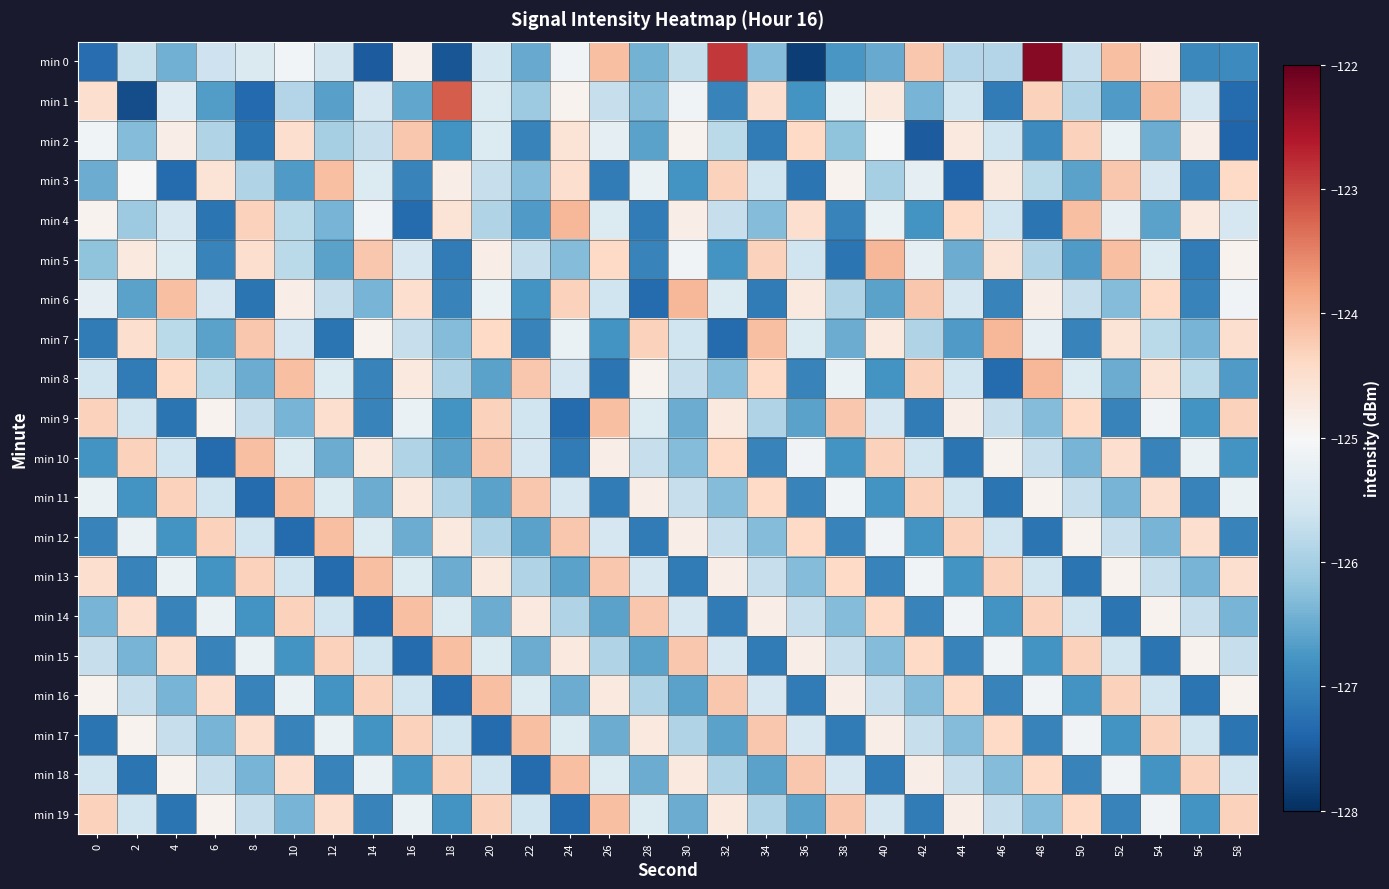

What is the total value across all series at 28?

-2516.9